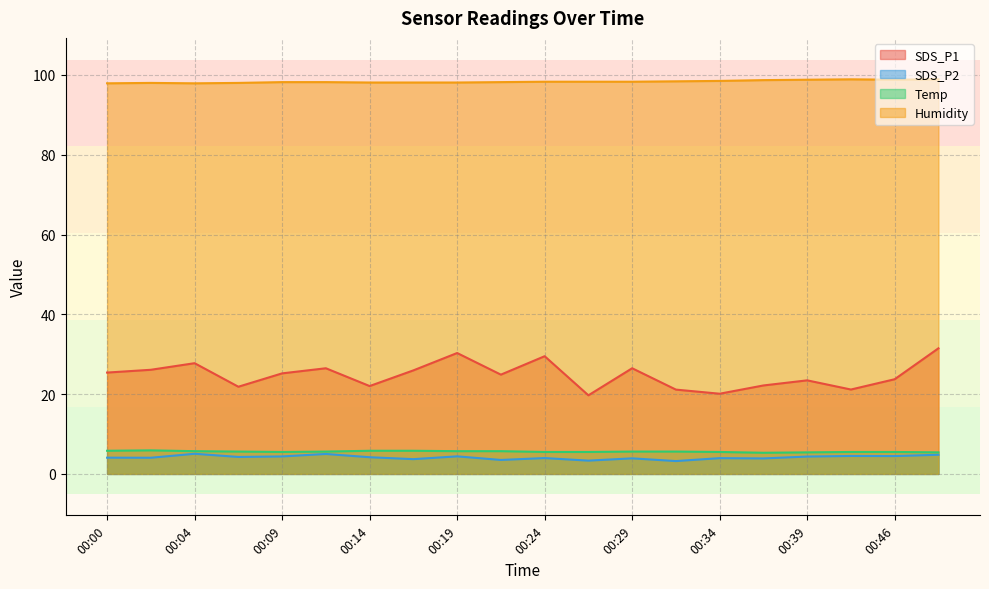

Reading left to right, transcribe all the data shown in this chart.

SDS_P1: 25.4	26.1	27.8	21.9	25.2	26.5	22.0	25.9	30.3	24.9	29.5	19.7	26.5	21.1	20.1	22.2	23.4	21.1	23.7	31.5
SDS_P2: 4.1	4.0	5.0	4.2	4.4	5.0	4.2	3.7	4.4	3.5	4.0	3.3	3.9	3.2	4.0	3.9	4.3	4.5	4.5	4.8
Temp: 5.8	5.9	5.7	5.6	5.5	5.6	5.8	5.8	5.7	5.7	5.5	5.5	5.6	5.6	5.5	5.3	5.4	5.5	5.5	5.4
Humidity: 97.9	98.0	97.9	98.0	98.2	98.2	98.1	98.1	98.1	98.2	98.3	98.3	98.3	98.4	98.5	98.7	98.8	98.9	98.8	98.9